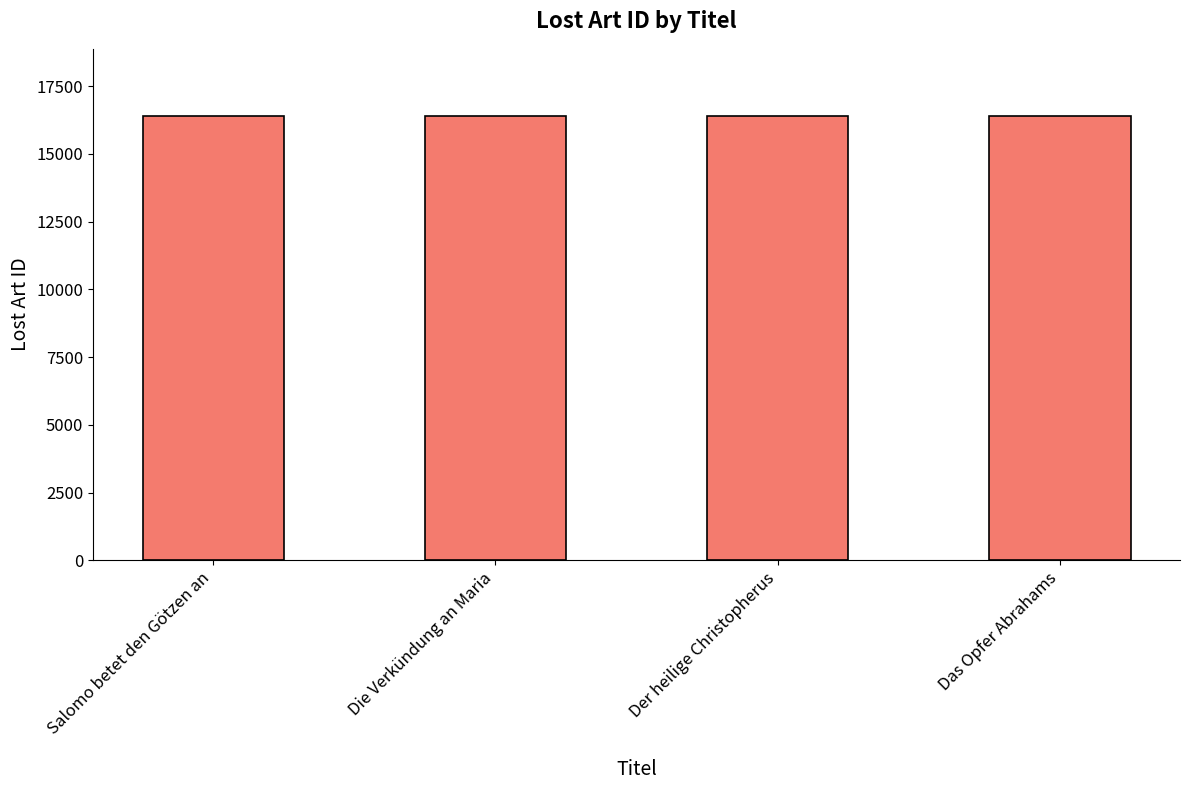

What is the minimum value shown in the chart?

16409